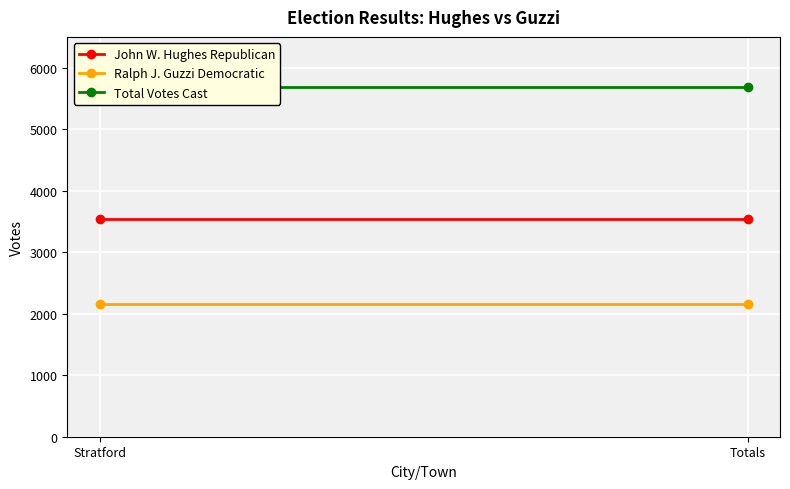

What is the sum of all Total Votes Cast values?

11382